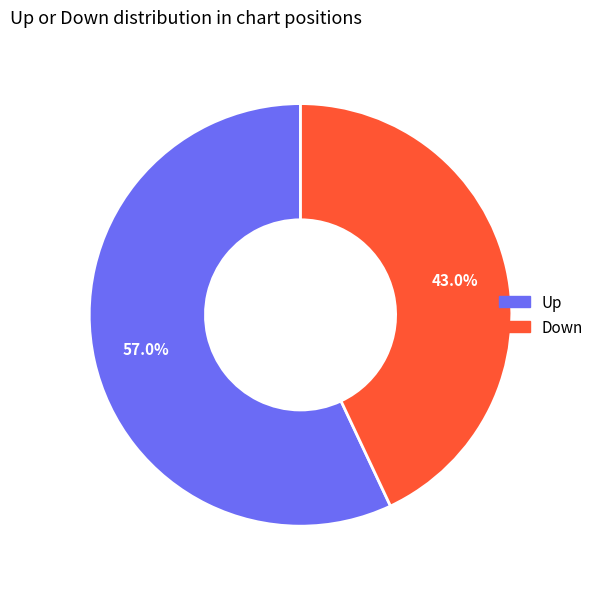

Is there any slice that represents more than half of the pie?

Yes